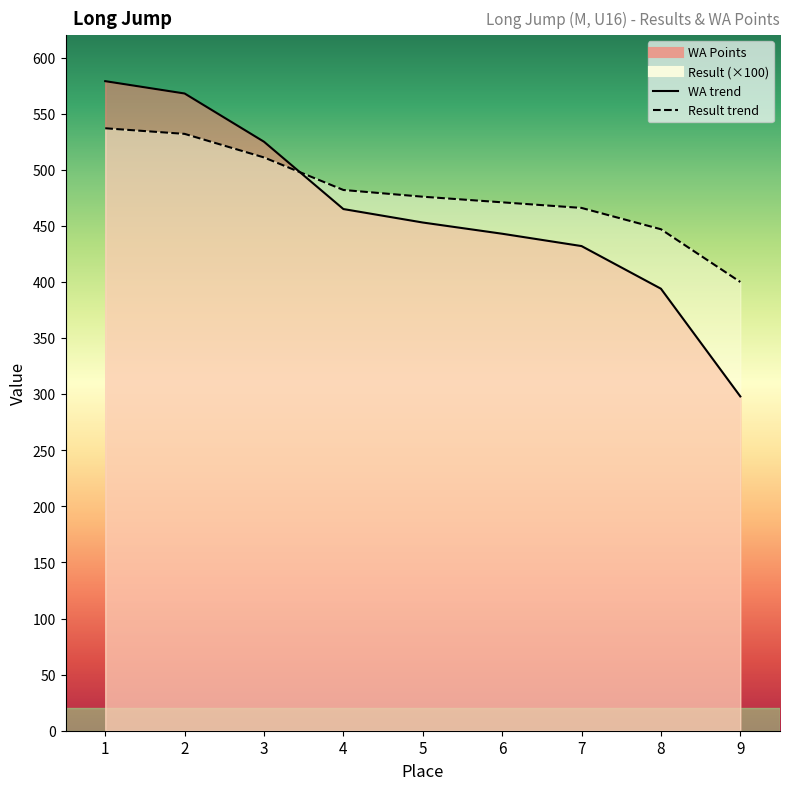

Reading left to right, transcribe all the data shown in this chart.

Result: 1=537.0	2=532.0	3=511.0	4=482.0	5=476.0	6=471.0	7=466.0	8=447.0	9=400.0
WA: 1=579.0	2=568.0	3=525.0	4=465.0	5=453.0	6=443.0	7=432.0	8=394.0	9=298.0